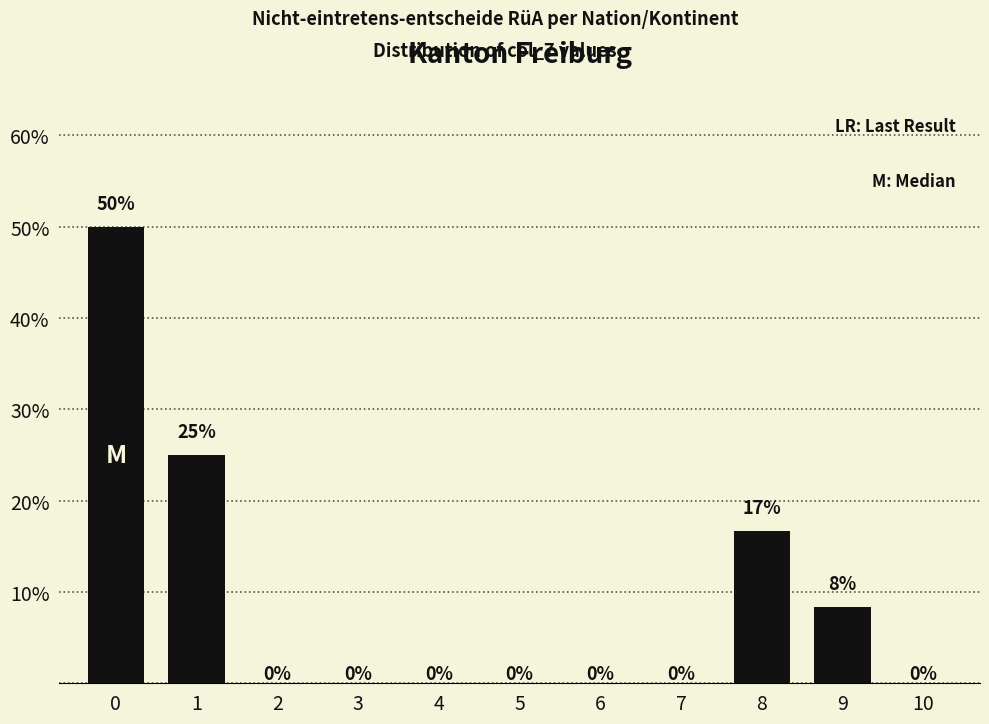

What is the greatest value displayed?

50.0